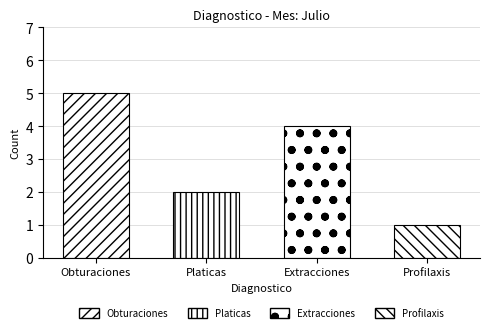

The value at Platicas is 2. True or false?

True